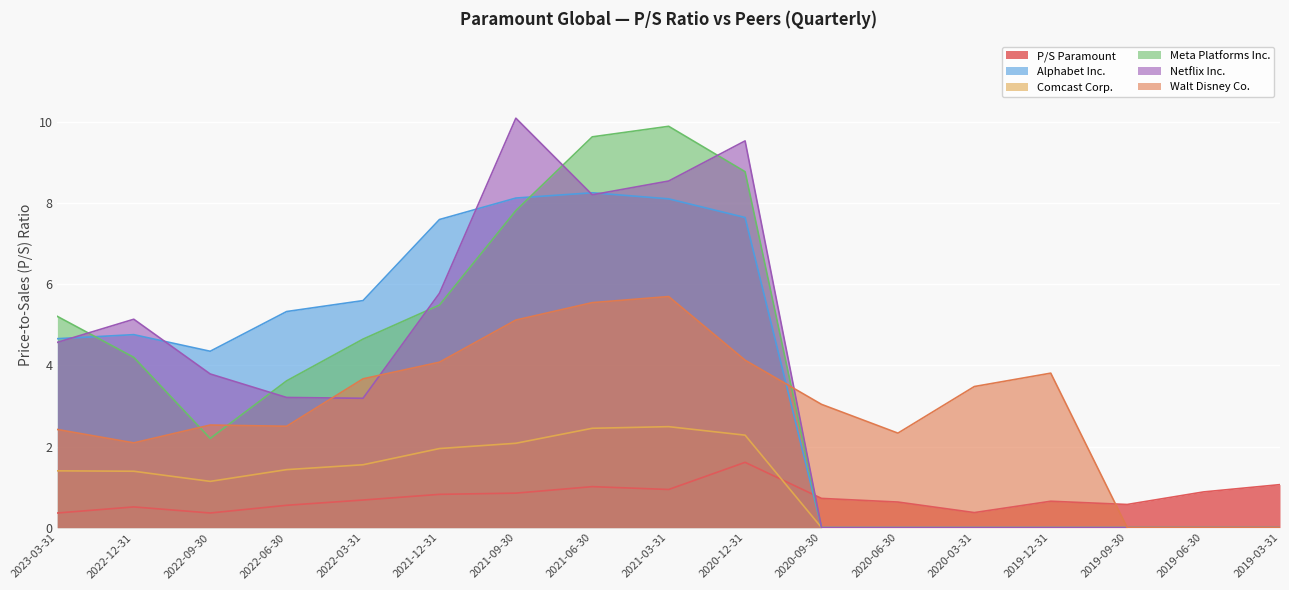

What is the spread (max minus min) of values at 2021-12-31?

6.8